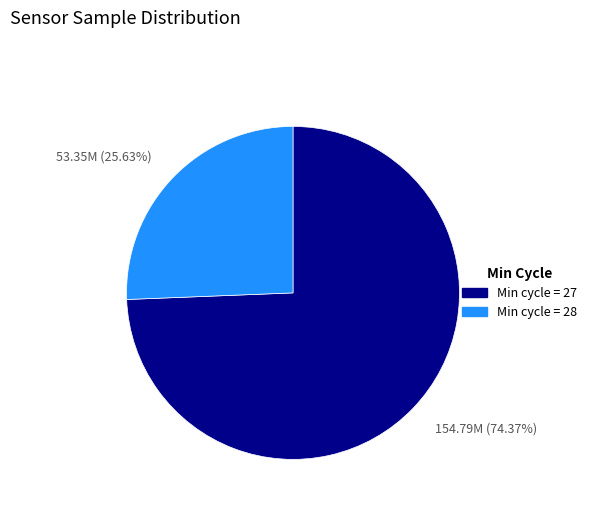

What is the majority slice?

154.79M (74.37%)